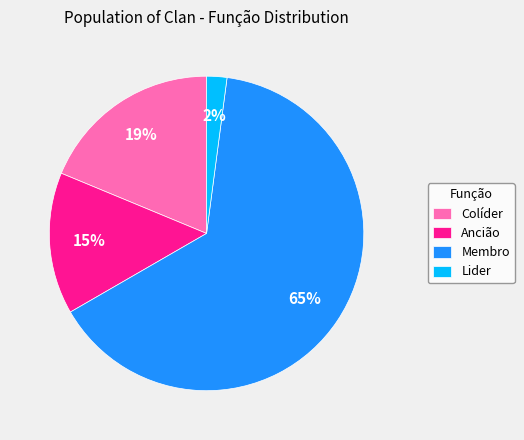

Do Ancião and Colíder together represent more than half of the pie?

No